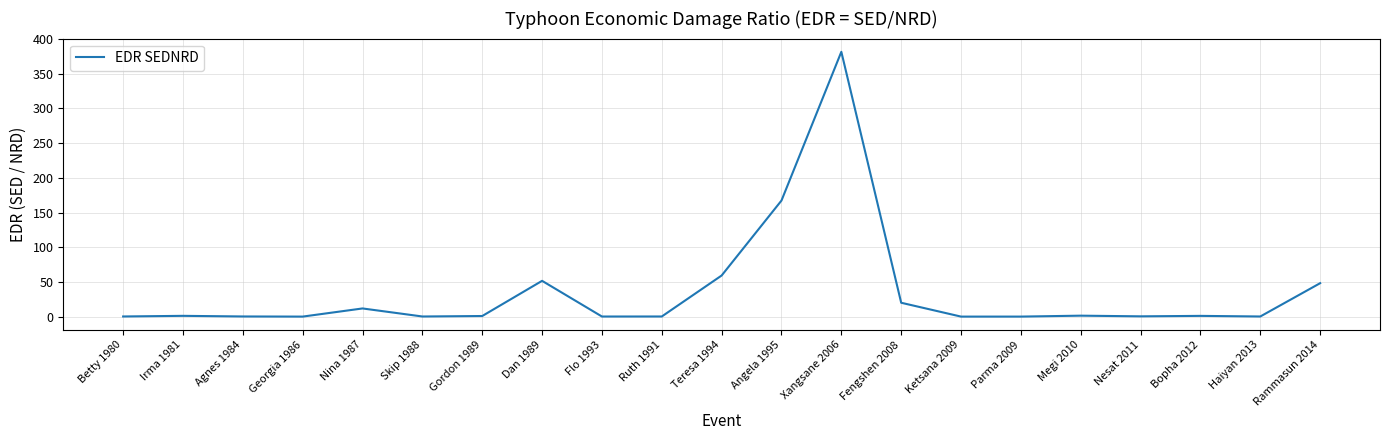

At which label is the value closest to 190?

Angela 1995